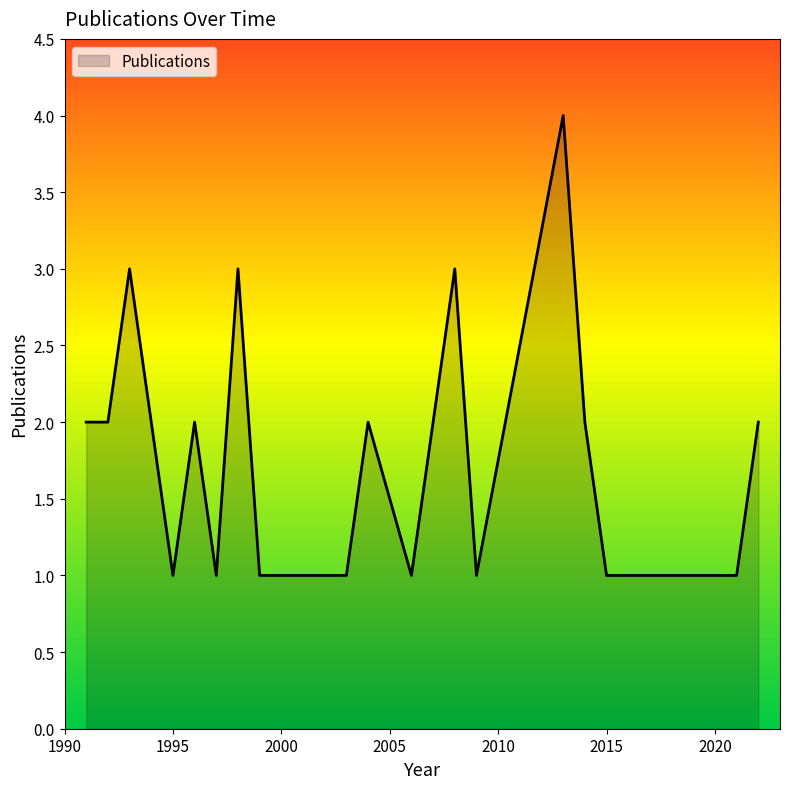

What is the difference between the maximum and minimum values?

3